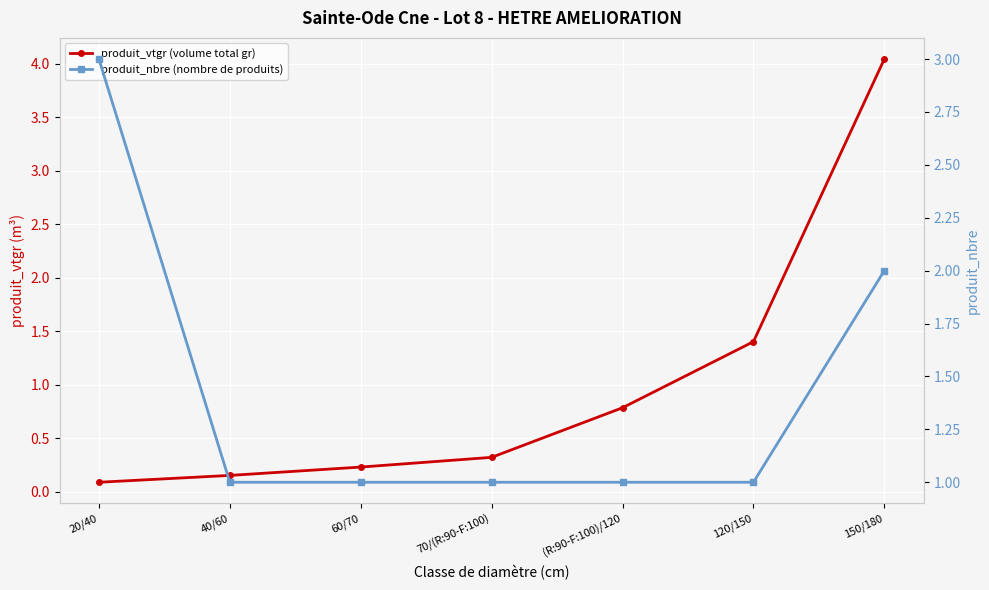

How many lines are shown in the chart?

2